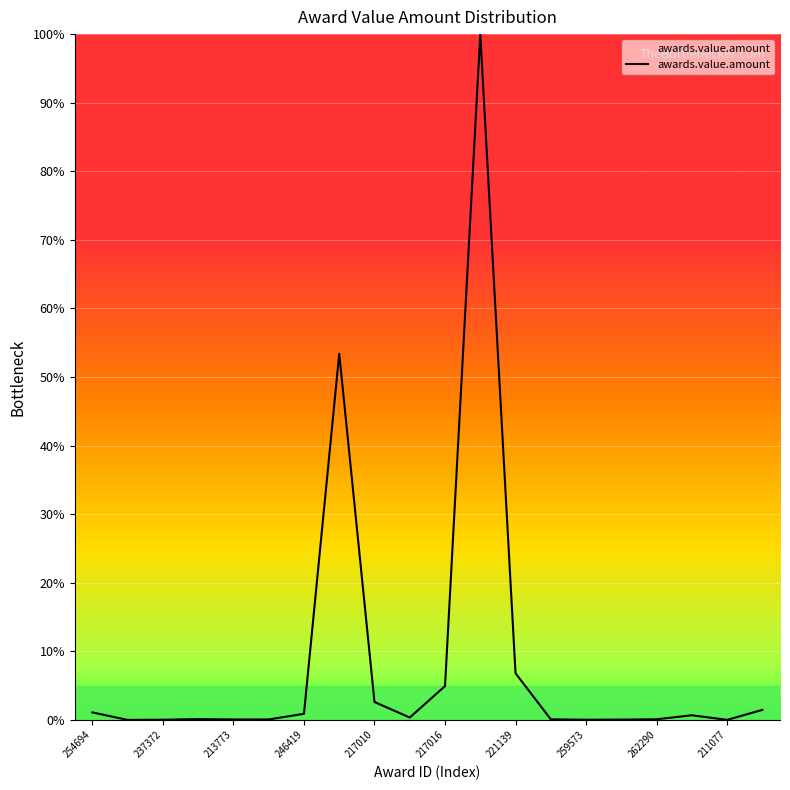

What is the maximum value shown in the chart?

100.0